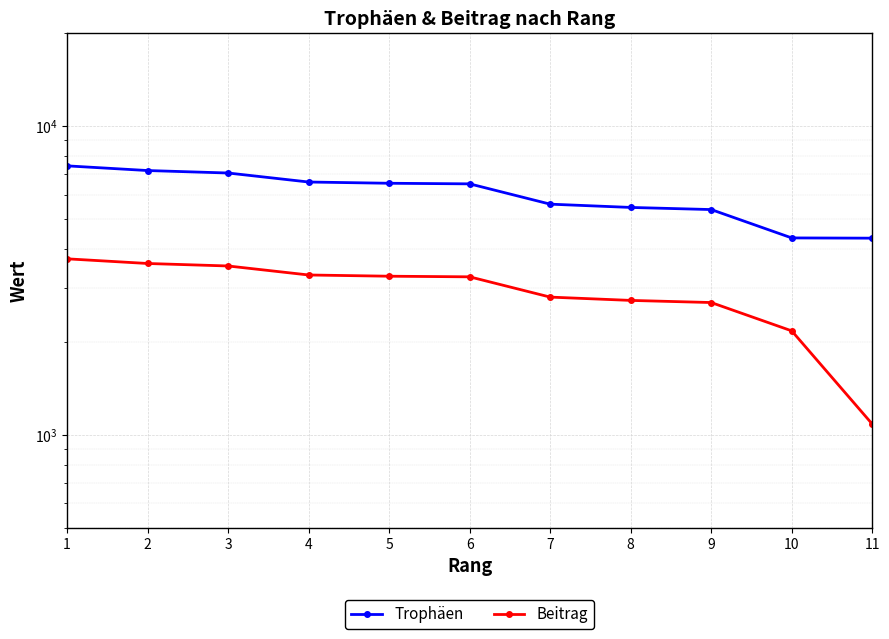

Reading left to right, extract all data points from this chart.

Trophäen: 1=7435	2=7180	3=7049	4=6591	5=6530	6=6501	7=5588	8=5453	9=5367	10=4344	11=4336
Beitrag: 1=3717	2=3590	3=3524	4=3295	5=3265	6=3250	7=2794	8=2726	9=2683	10=2172	11=1084